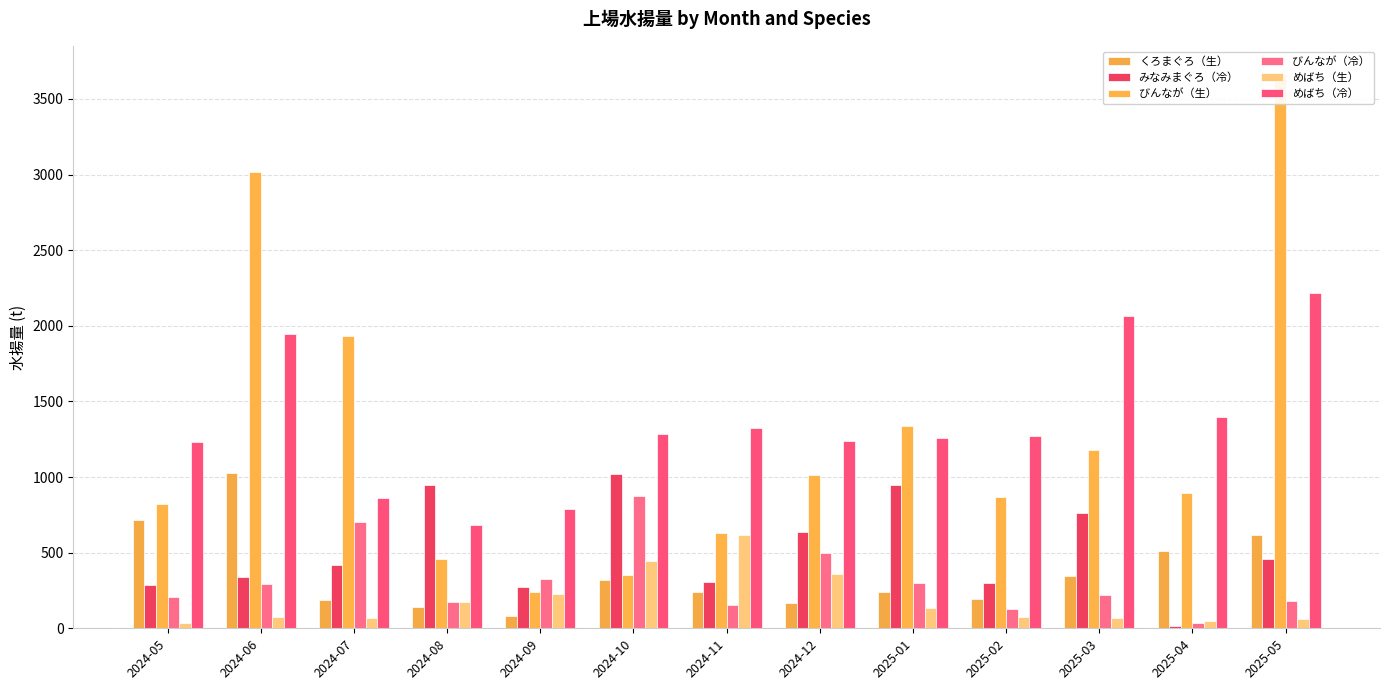

The value of めばち（冷） at 2025-03 is 2872.8. True or false?

False